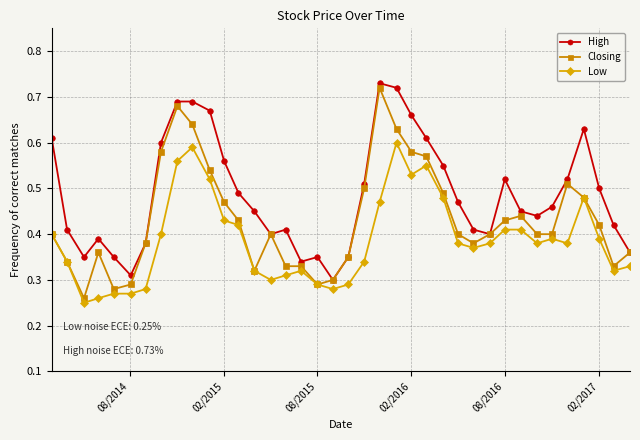

True or false: Low has more than 2 interior local peaks.

True